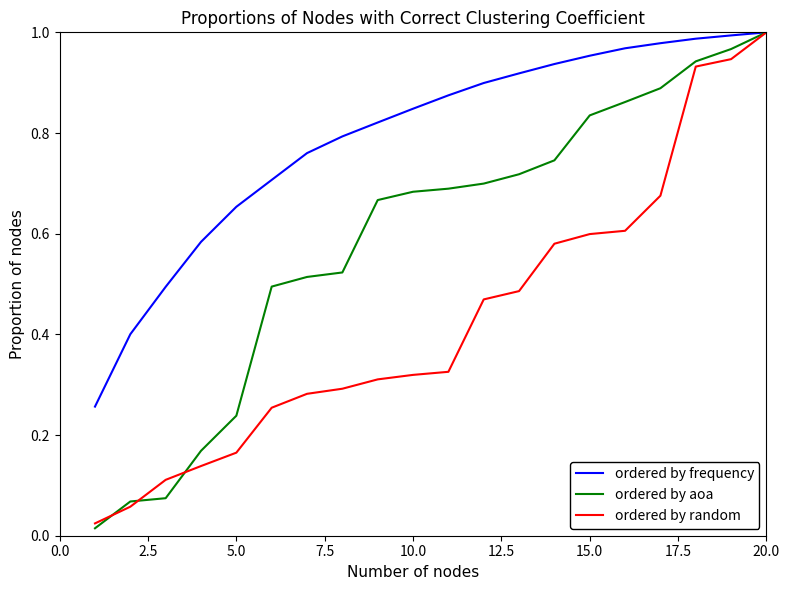

List the series in order of their overall mean, highest first.

ordered by frequency, ordered by aoa, ordered by random